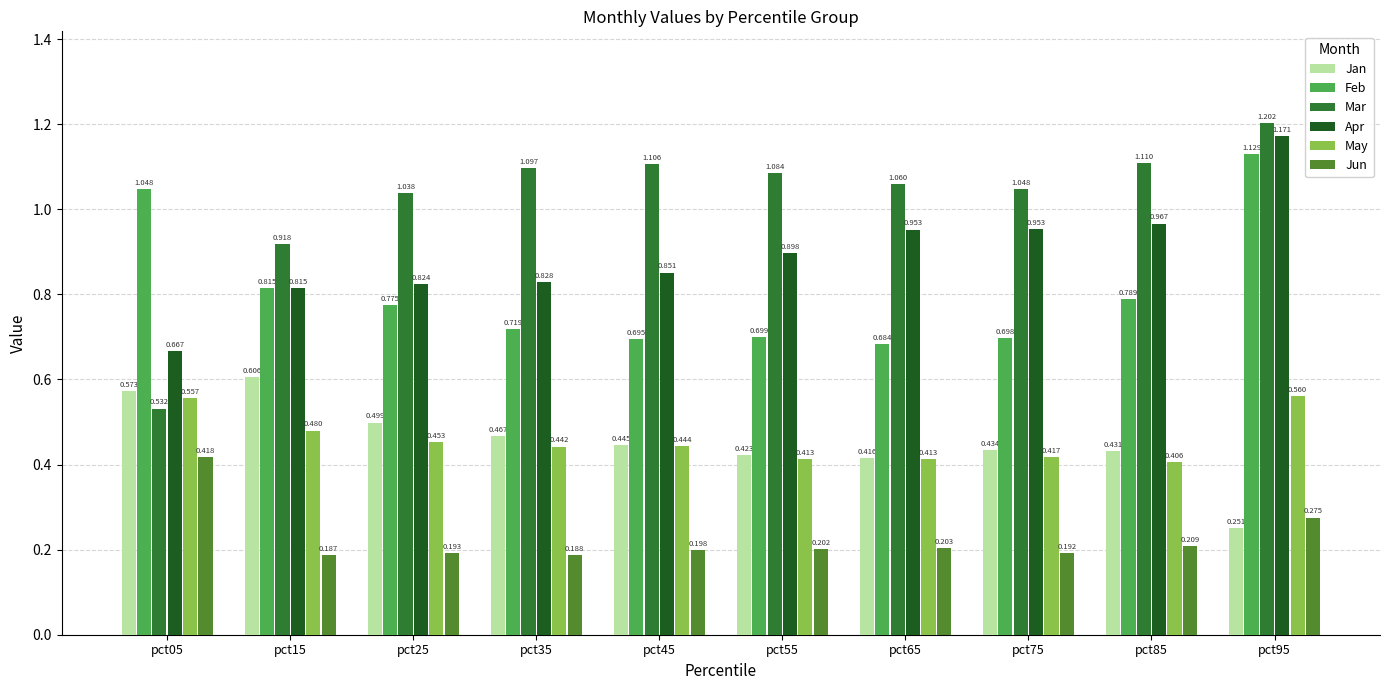

Which series has the largest range (max minus min)?

Mar